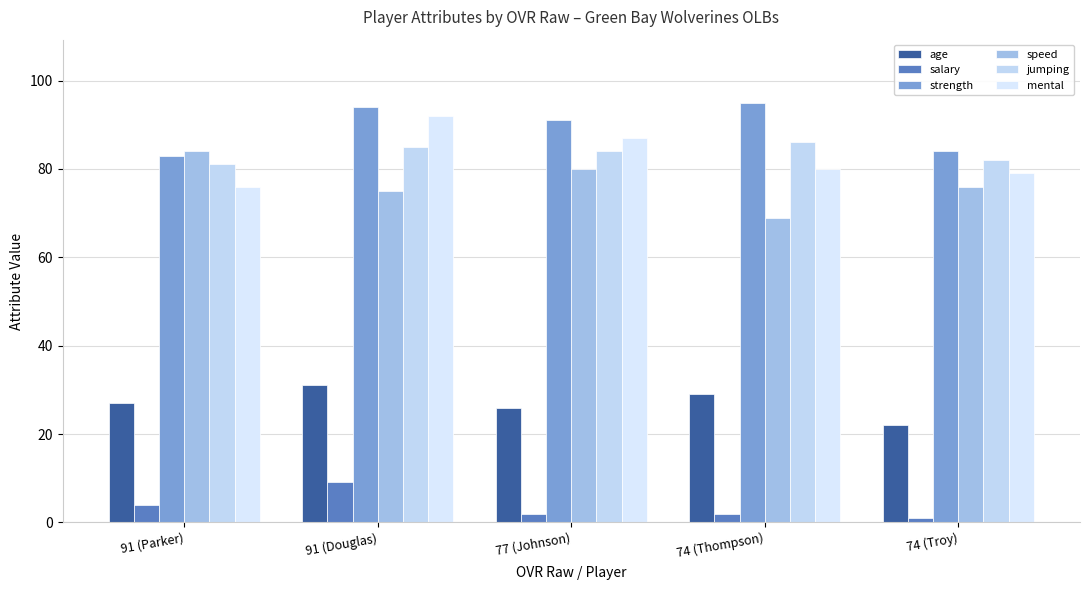

Does the chart contain any negative values?

No